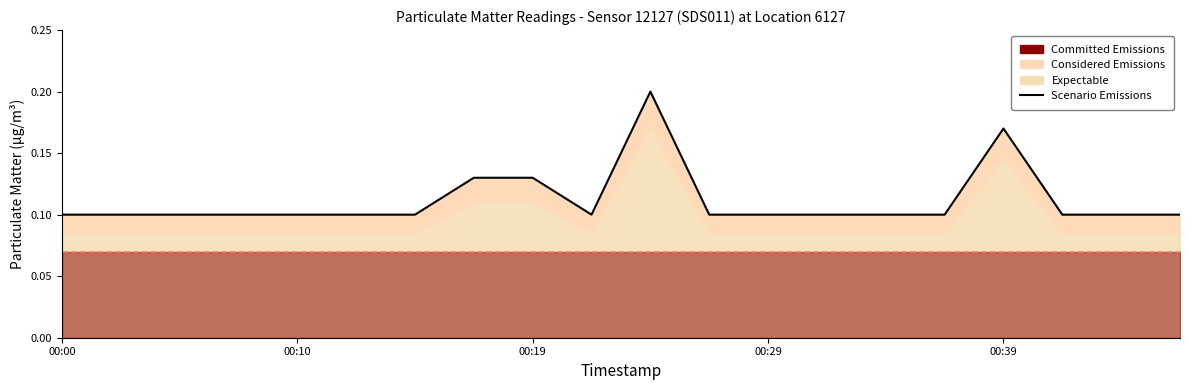

What is the smallest value displayed?

0.1